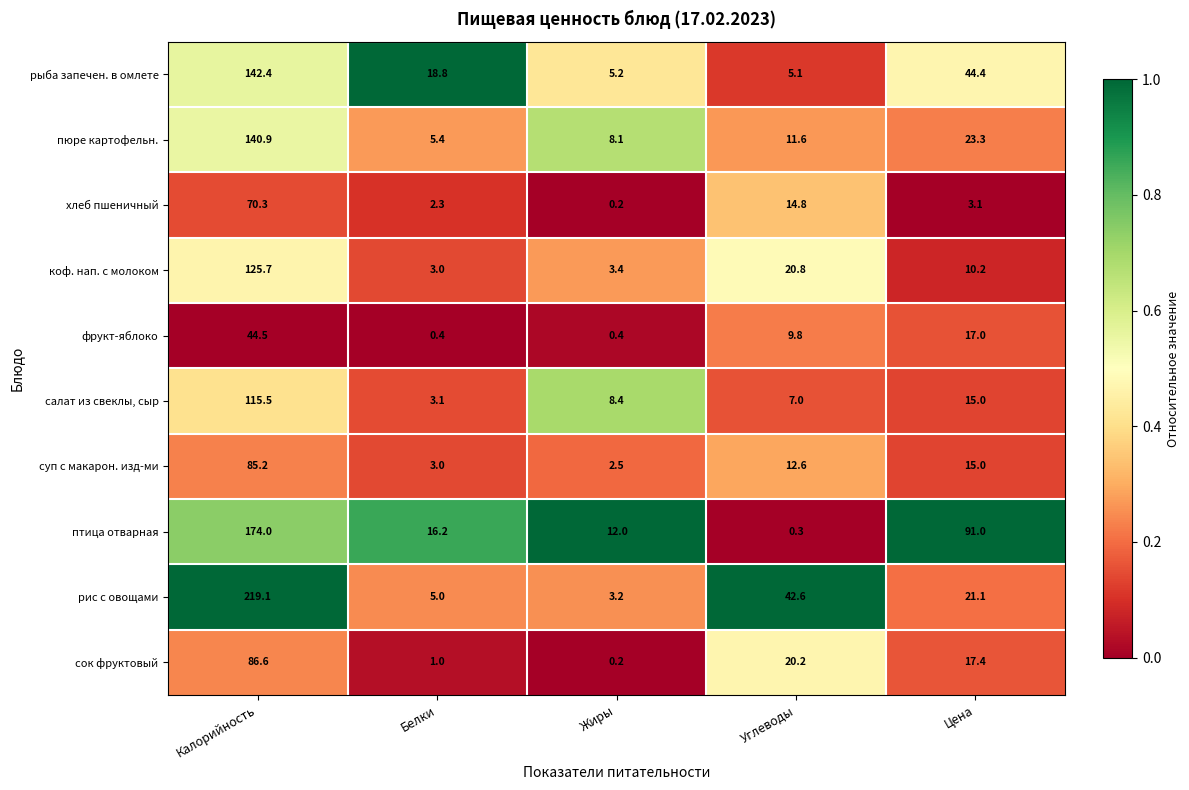

What is the sum of the коф. нап. с молоком values at Калорийность and Жиры?

129.1